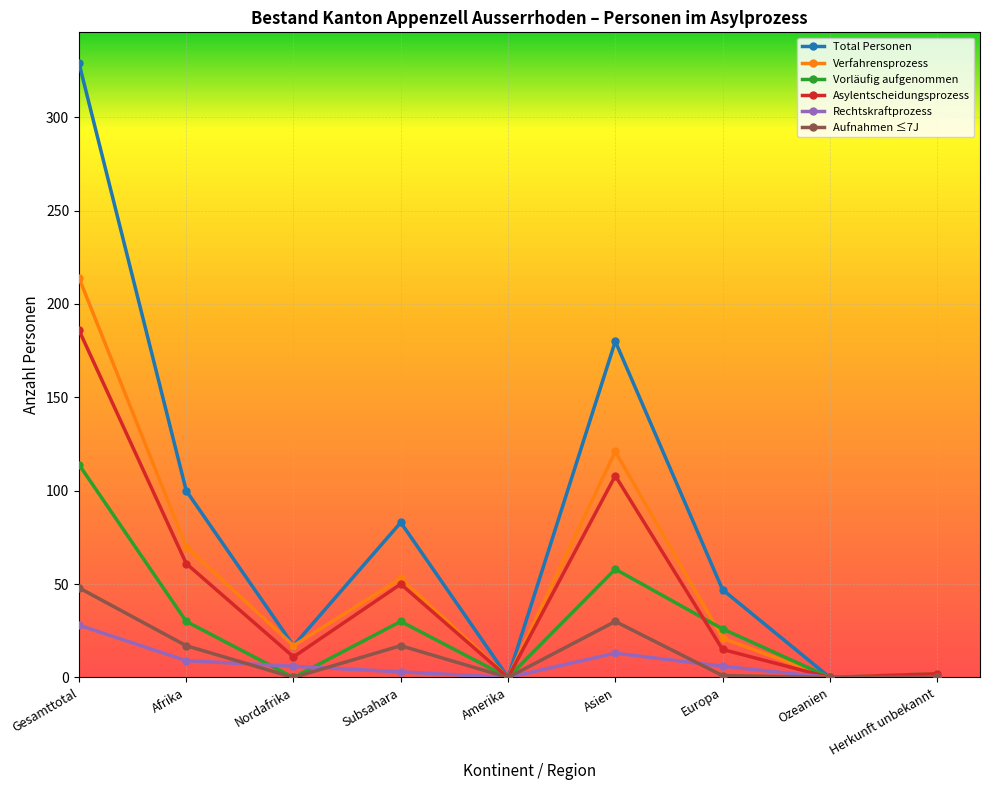

What is the difference between the maximum and minimum values in the Verfahrensprozess series?

214